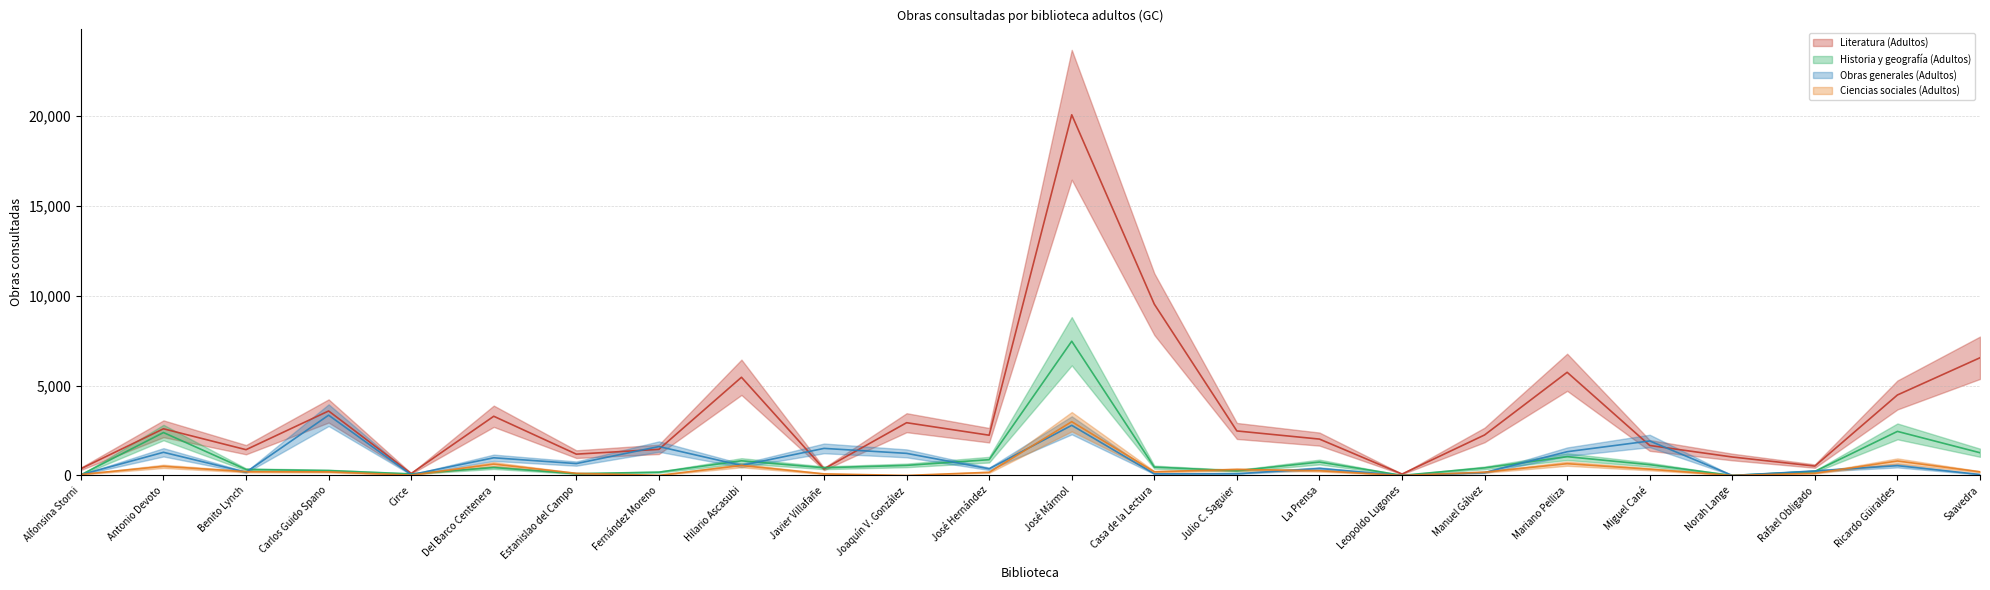

The value of Obras generales (Adultos) at Estanislao del Campo is 660. True or false?

True